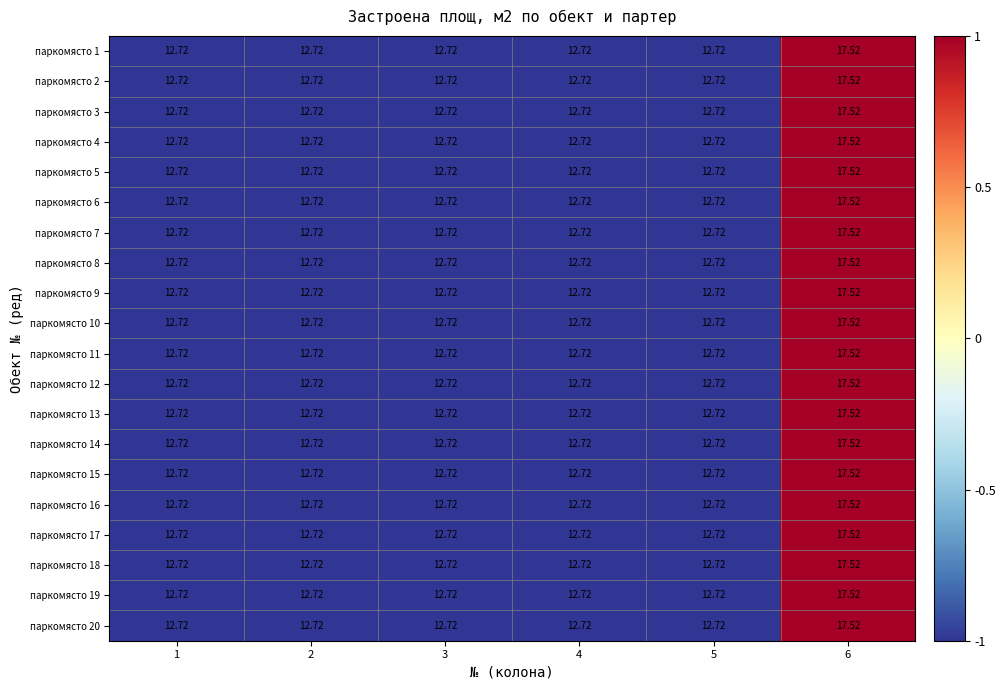

How many data points does each series have?

6